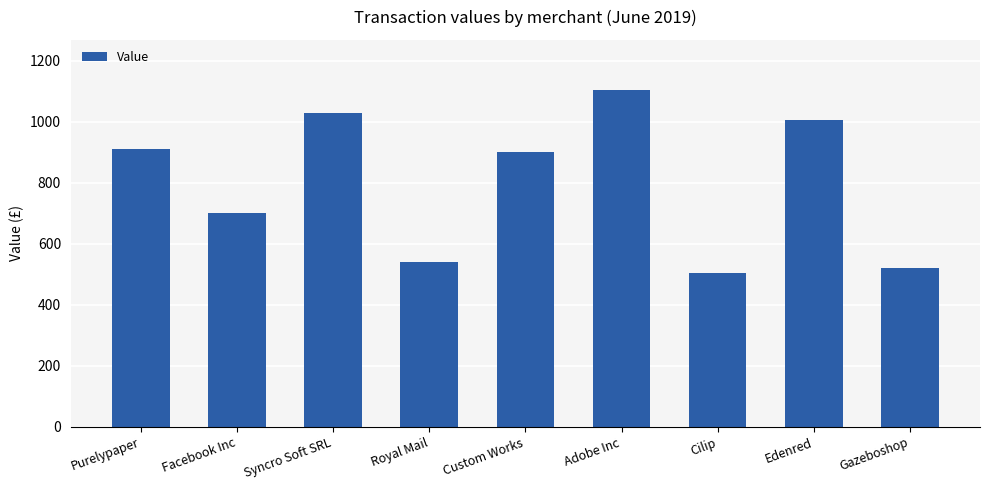

What is the difference between the maximum and minimum values?

598.4